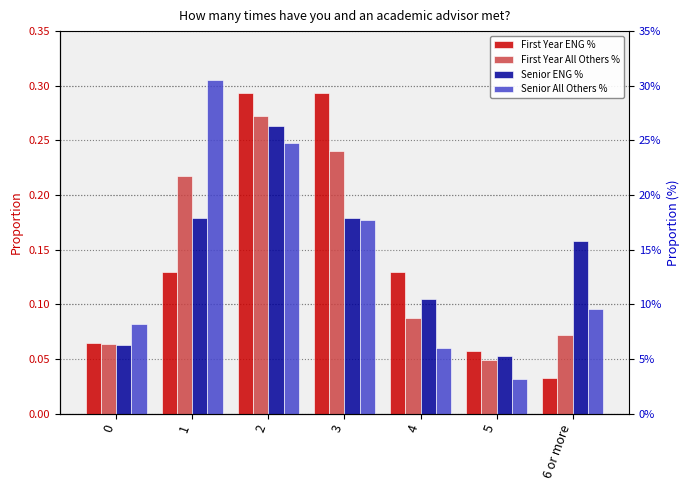

The value of First Year All Others % at 2 is 0.1. True or false?

False